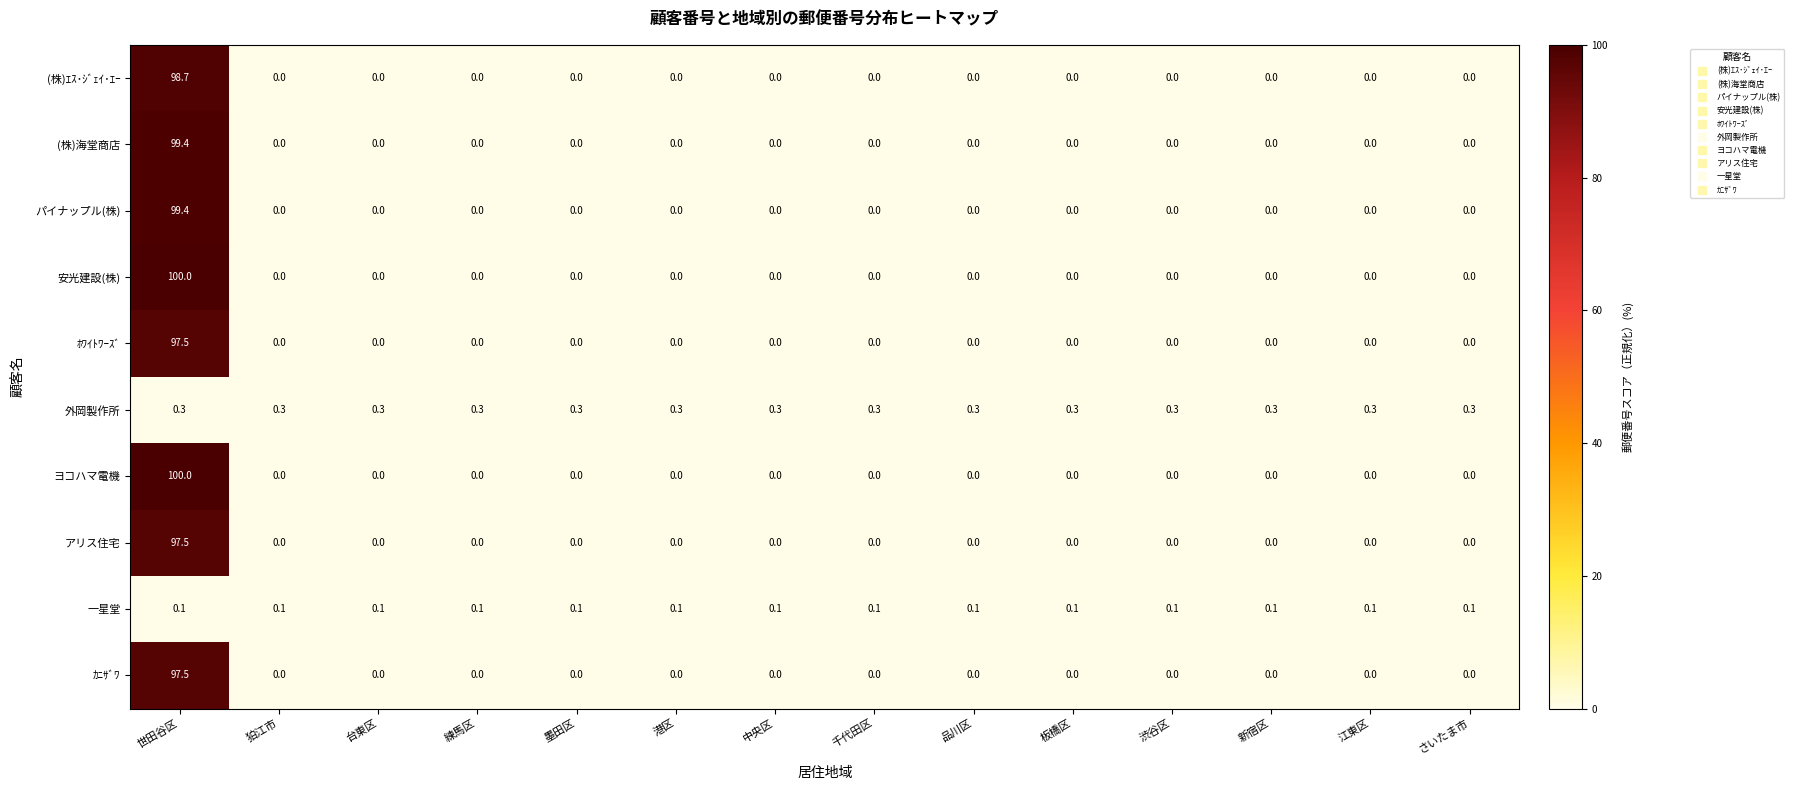

What is the difference between the highest and lowest values at 墨田区?

0.3